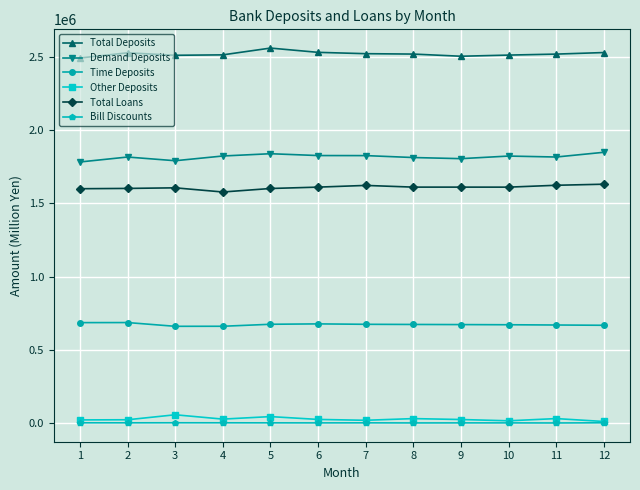

What value does the Demand Deposits series have at 1?

1781907